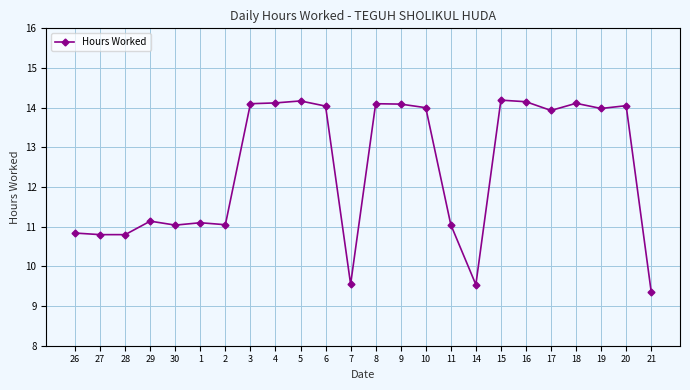

What position from the left is 17?

20